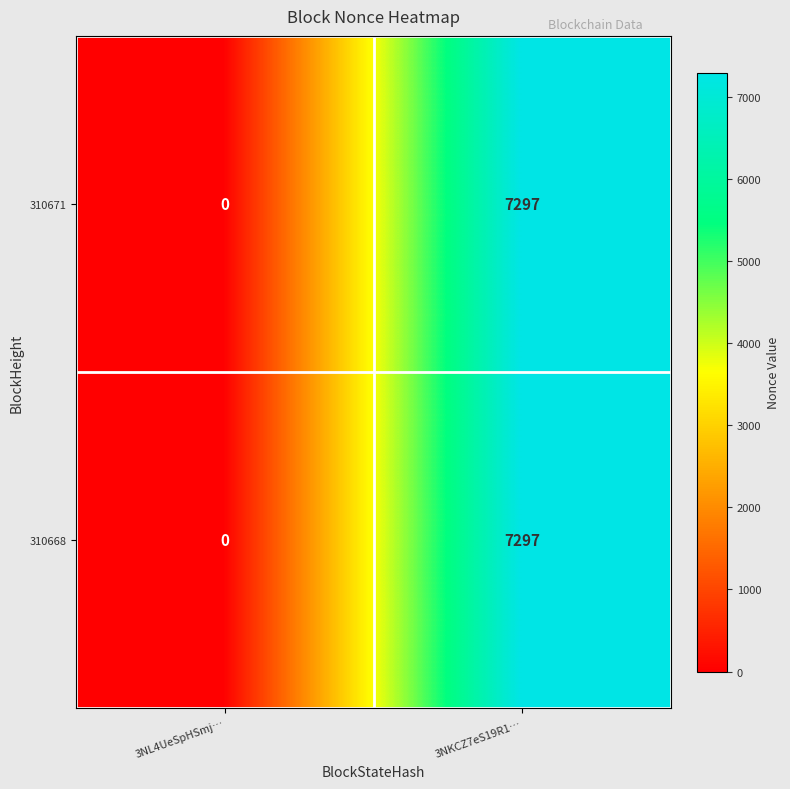

Where is 310671 nearest to the value 3648?

3NL4UeSpHSmj…